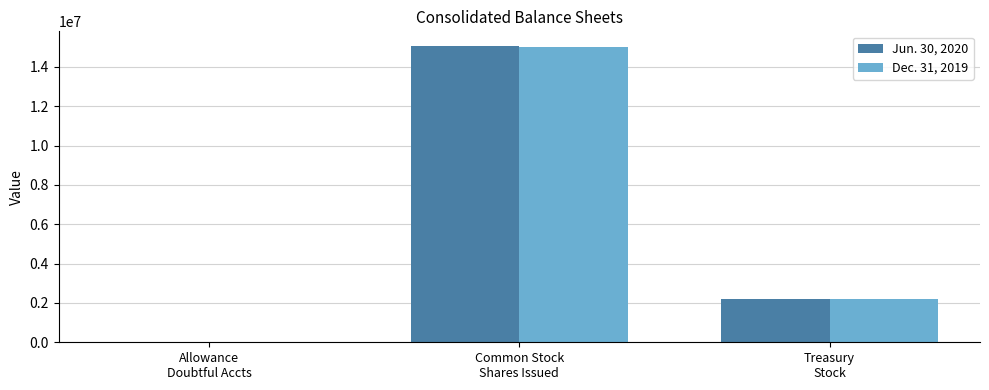

Where does the Dec. 31, 2019 series first go above 2214737?

Common Stock
Shares Issued